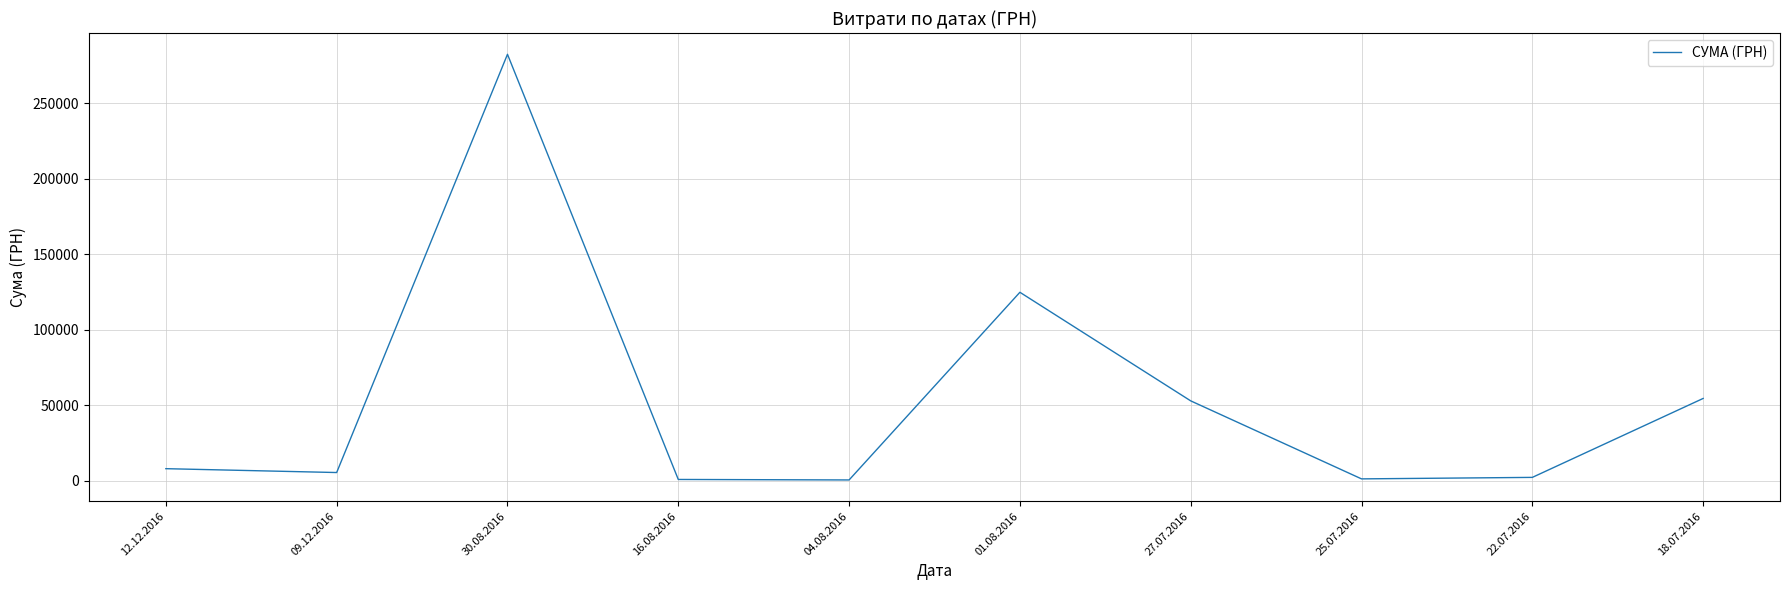

What is the maximum value shown in the chart?

282495.1